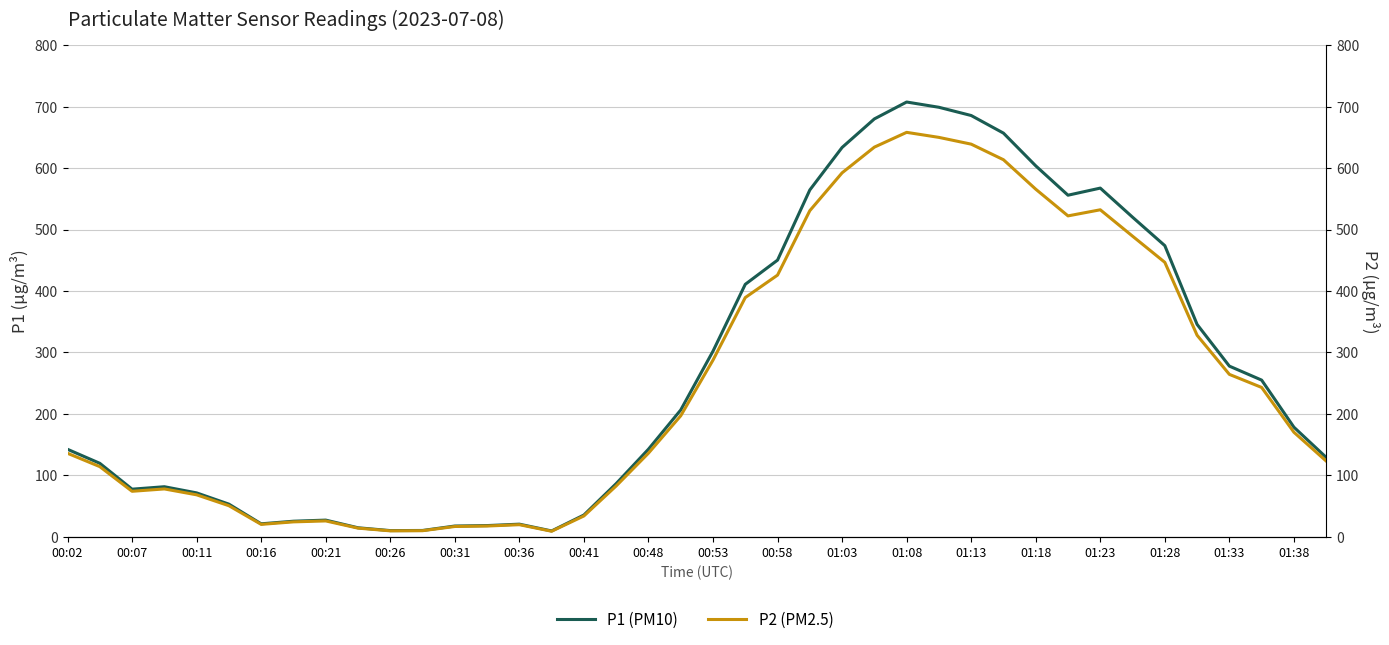

What is the sum of all P2 (PM2.5) values?

10243.9